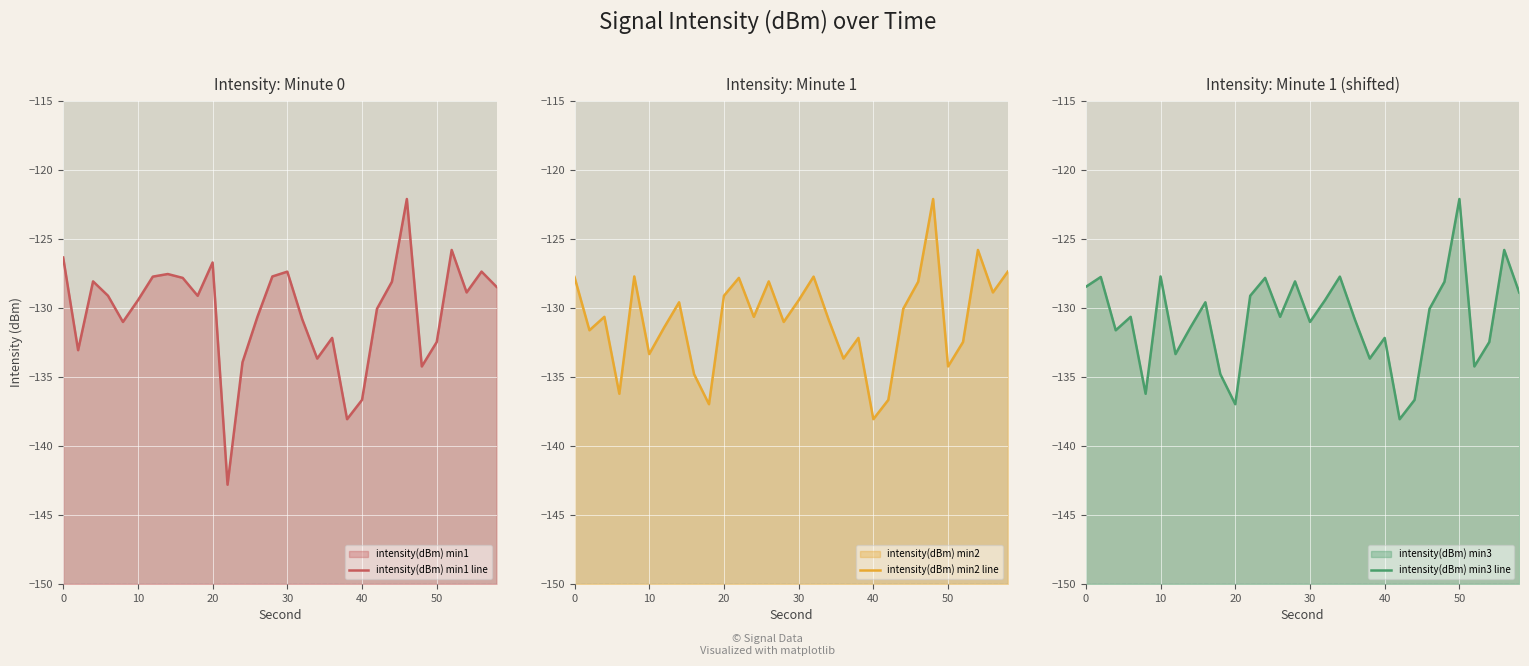

How many intersections are there between intensity(dBm) min2 line and intensity(dBm) min3 line?

20